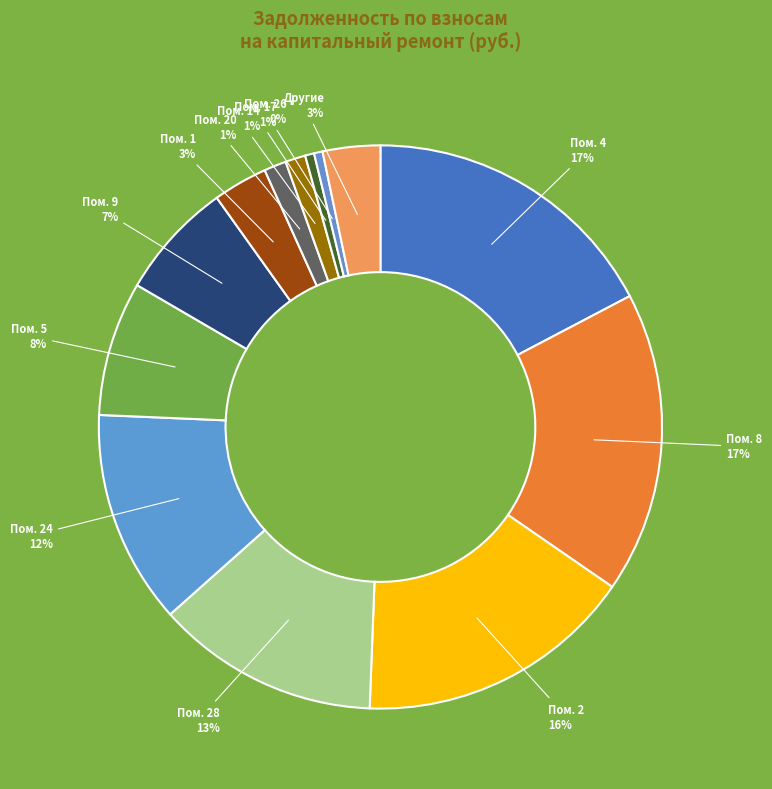

Count the number of slices in the pie.

13